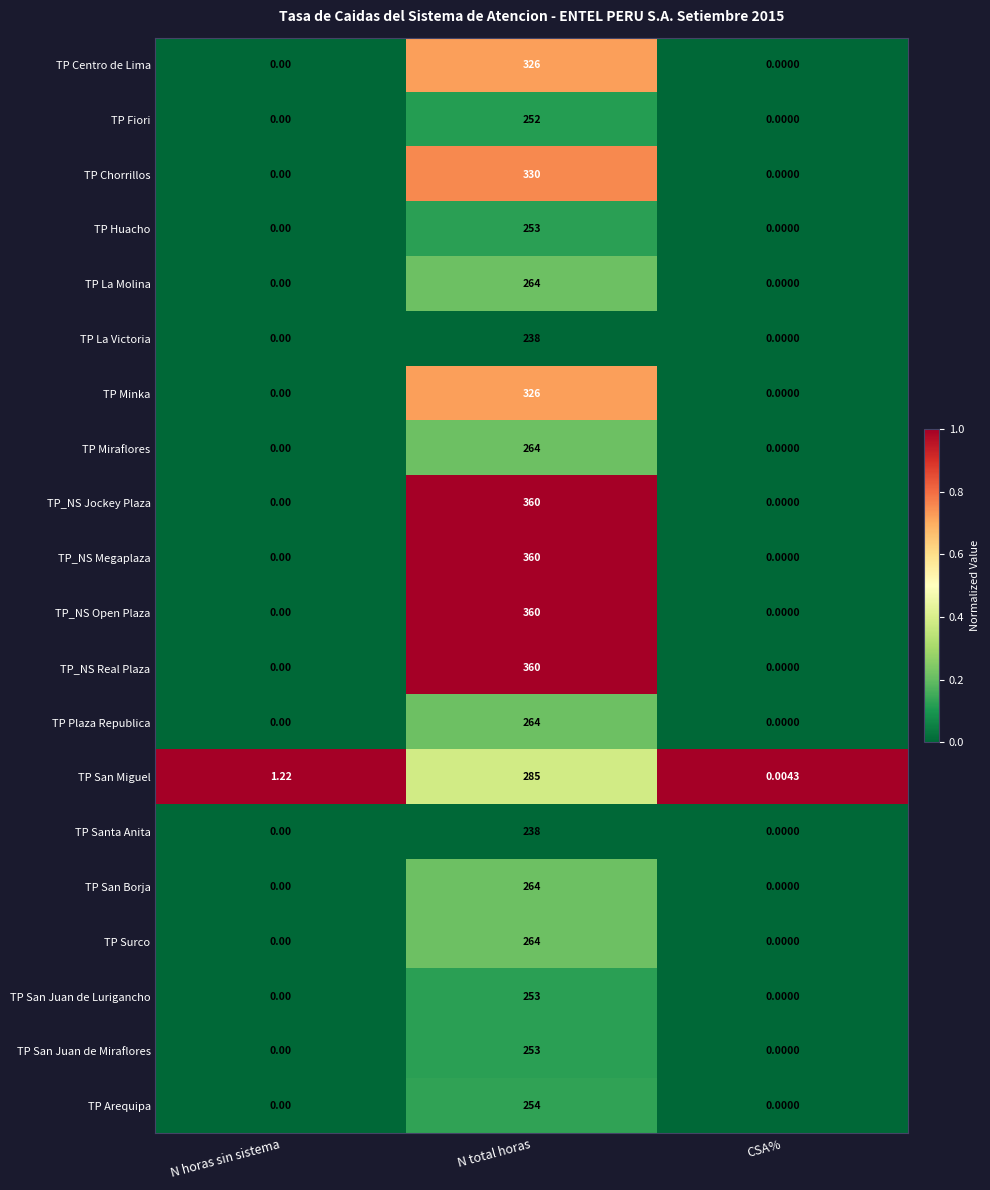

At which category does the chart reach its peak across all series?

N total horas